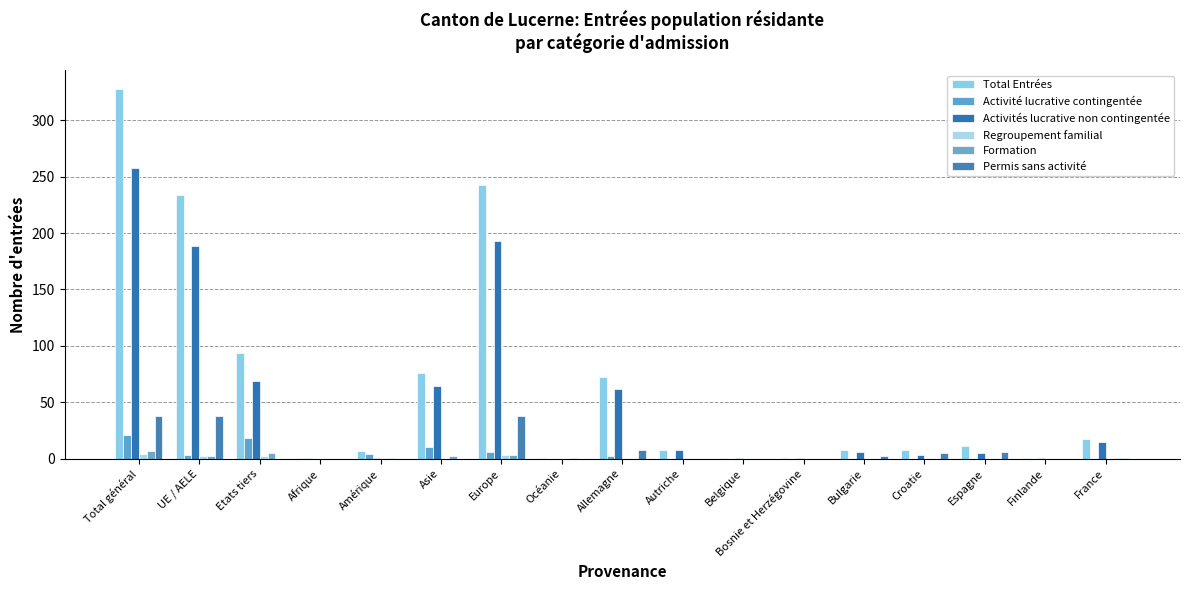

How many distinct data groups are displayed?

6